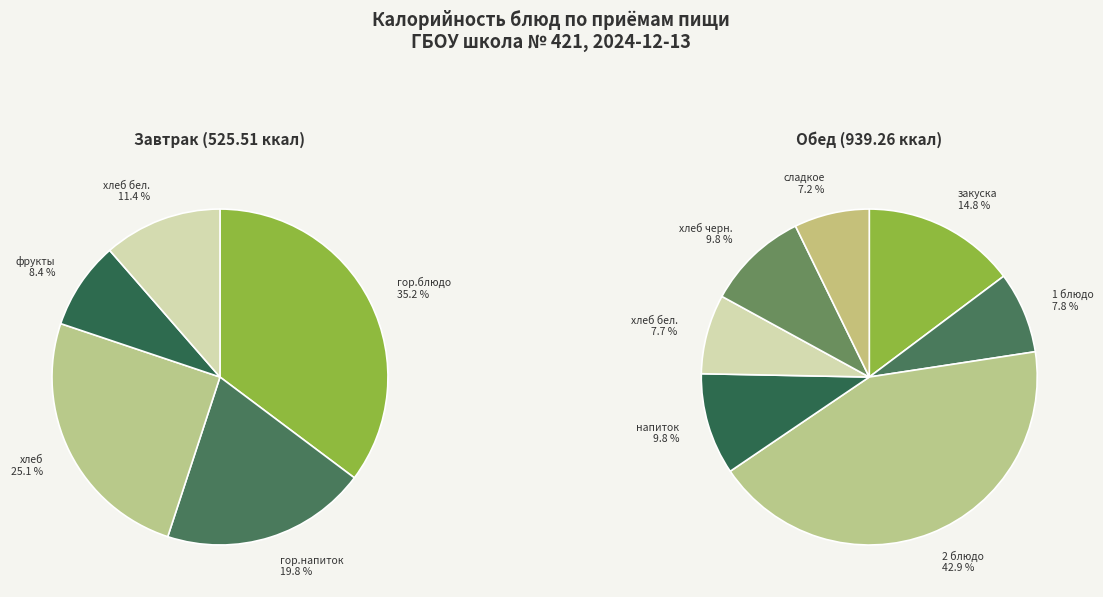

Does гор.блюдо account for over 50% of the chart?

No